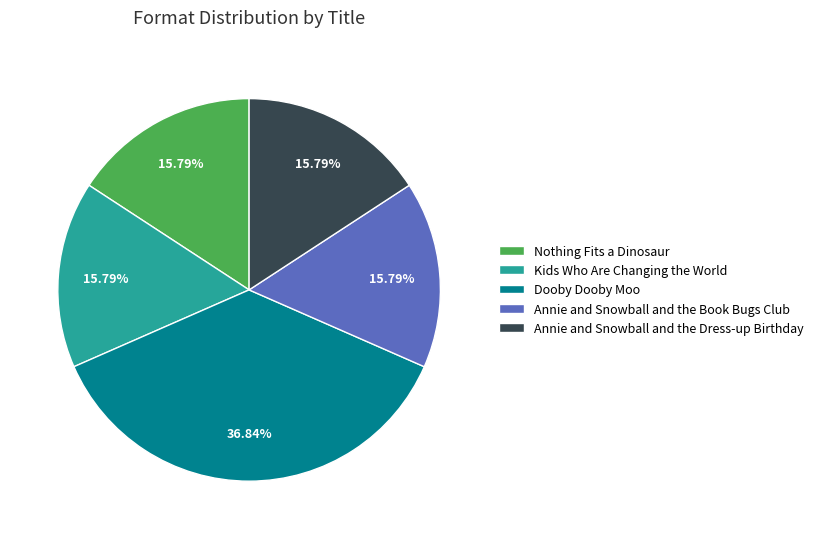

What portion of the pie excludes Annie and Snowball and the Book Bugs Club?

84.2%